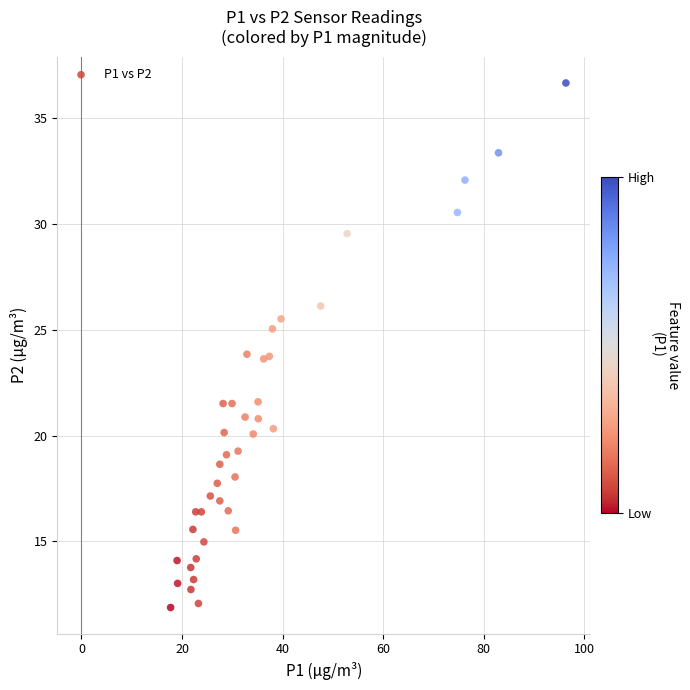

What is the range of Y values (max minus min)?

24.8